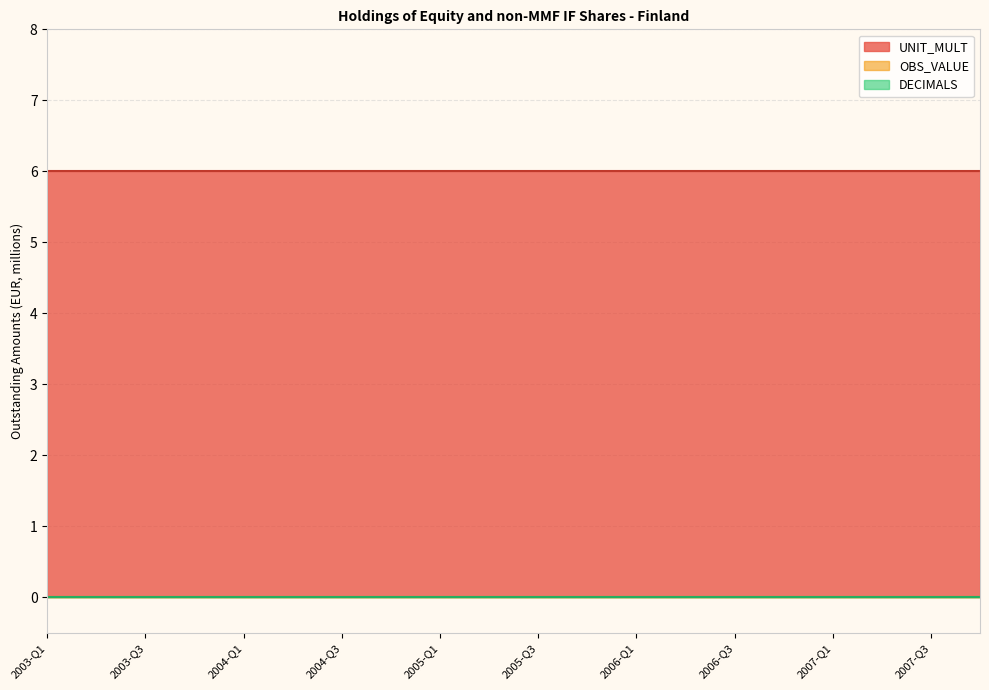

True or false: OBS_VALUE and DECIMALS intersect in this chart.

False